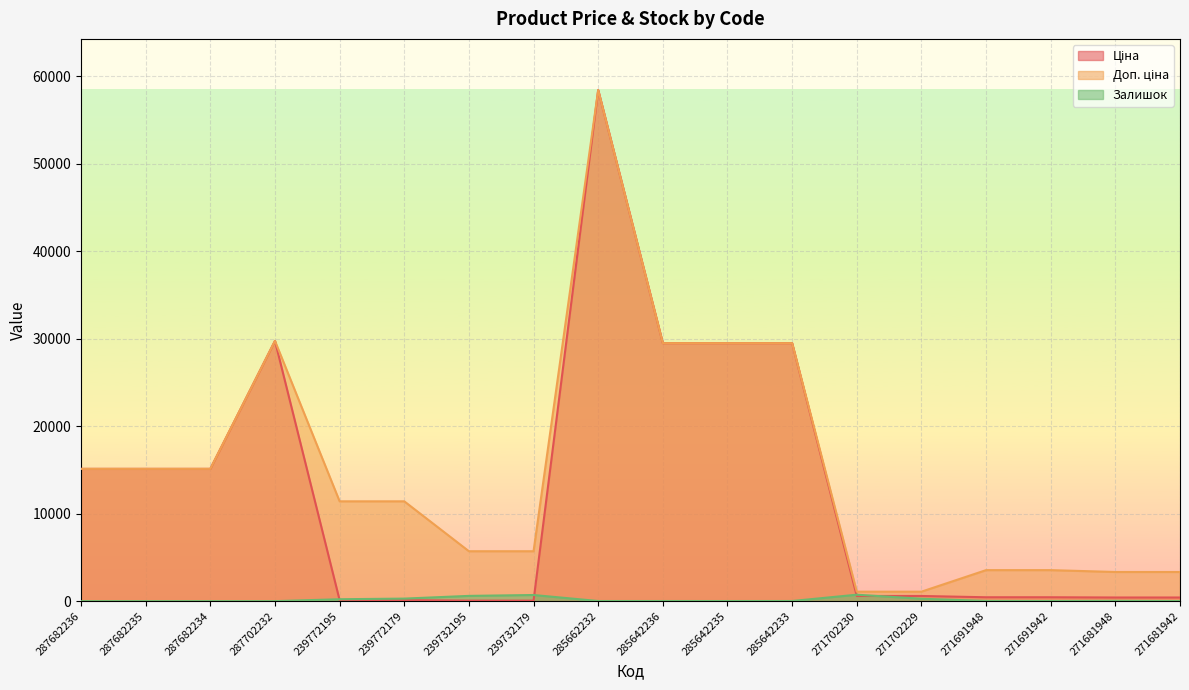

What is the average value of the Доп. ціна series?

15119.8